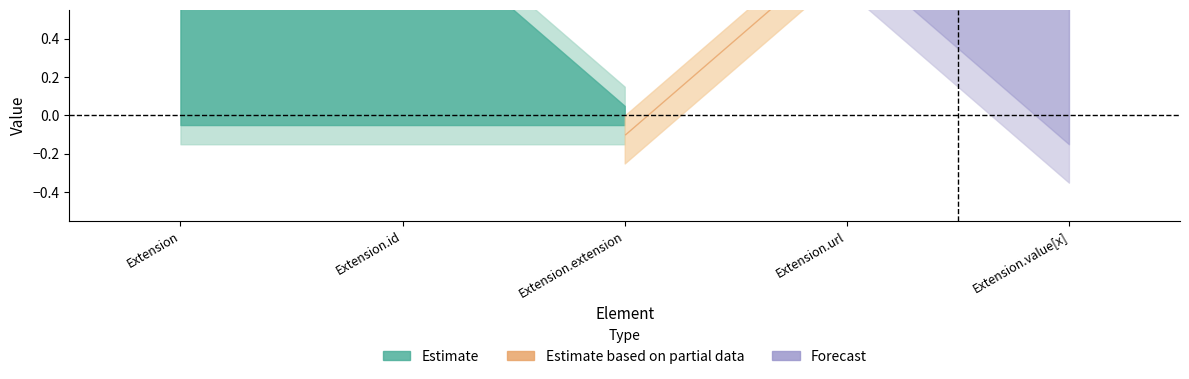

How many categories are shown in the chart?

5